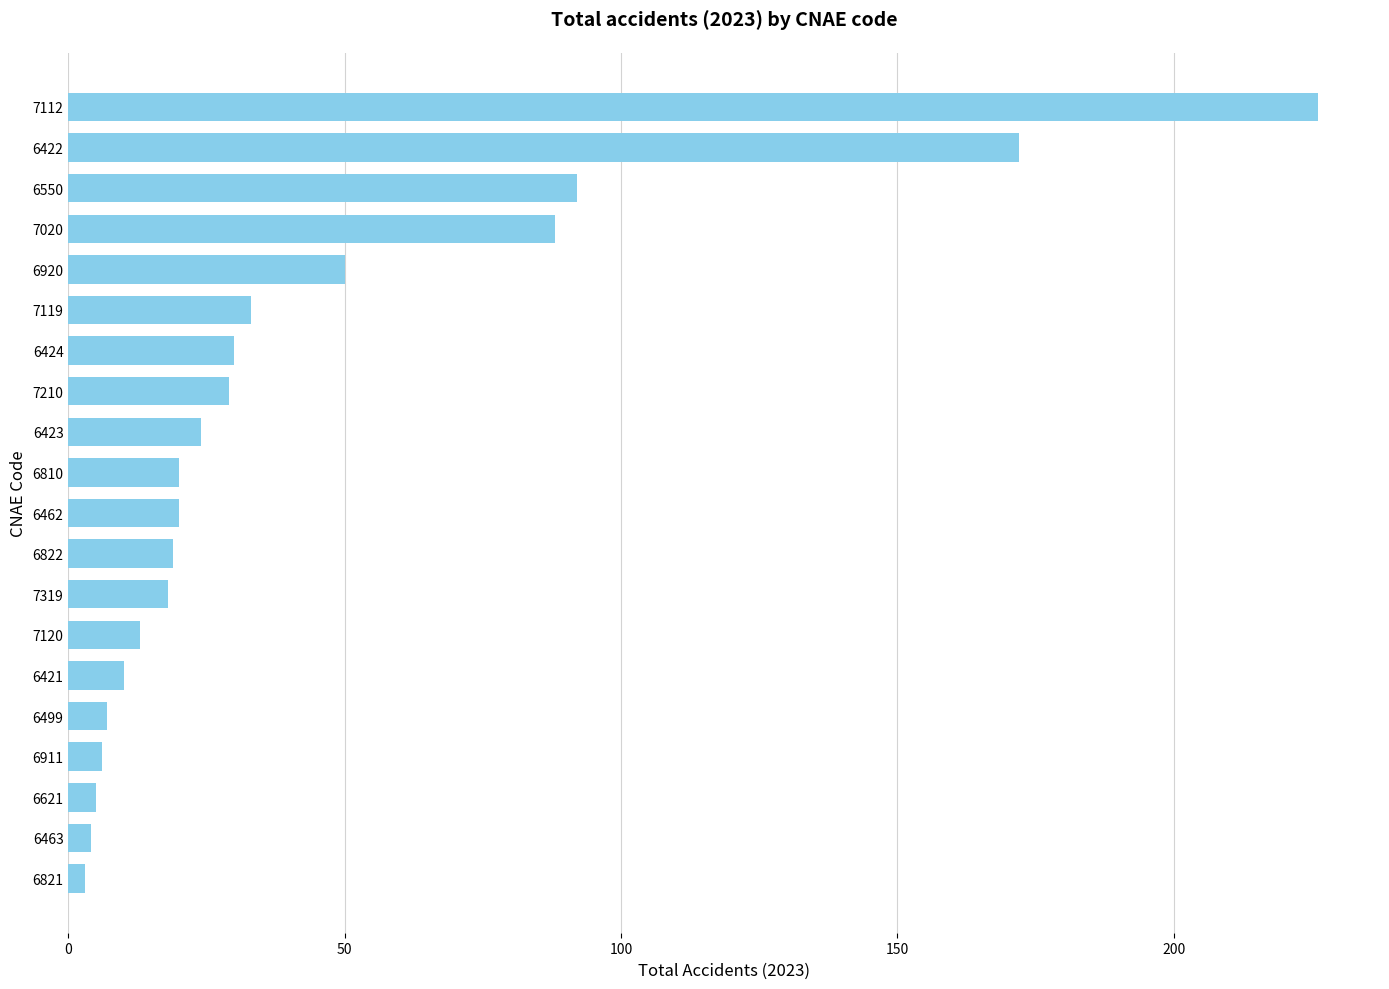

At which category does the chart reach its peak across all series?

7112